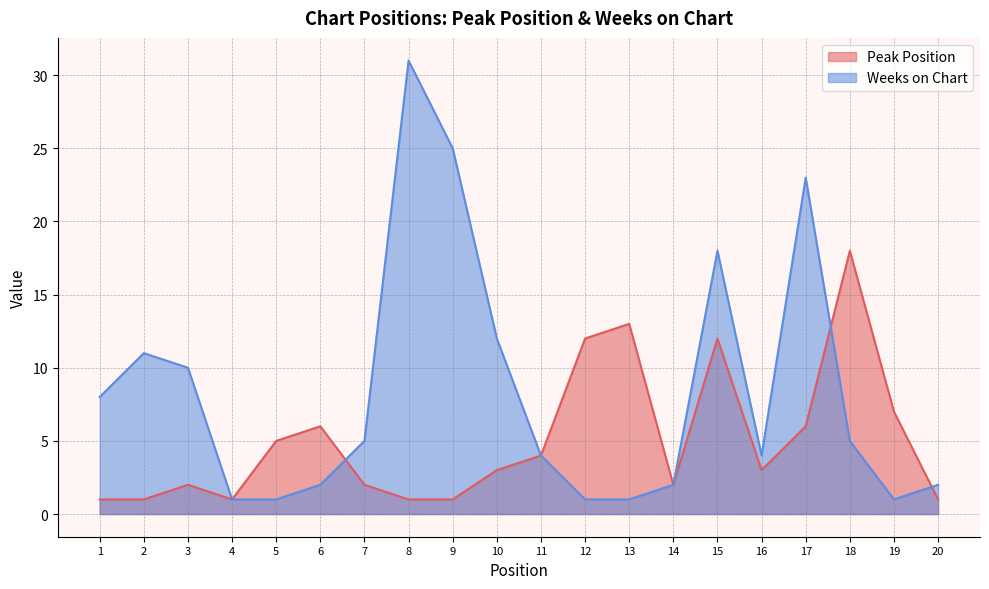

At how many categories does at least one series exceed 22?

3